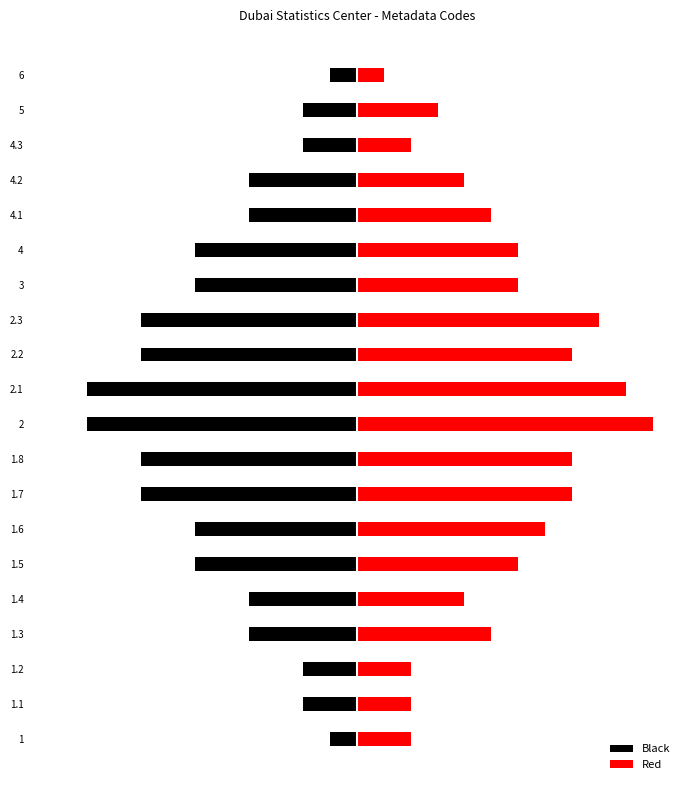

What are all the series names shown in the legend?

Black, Red